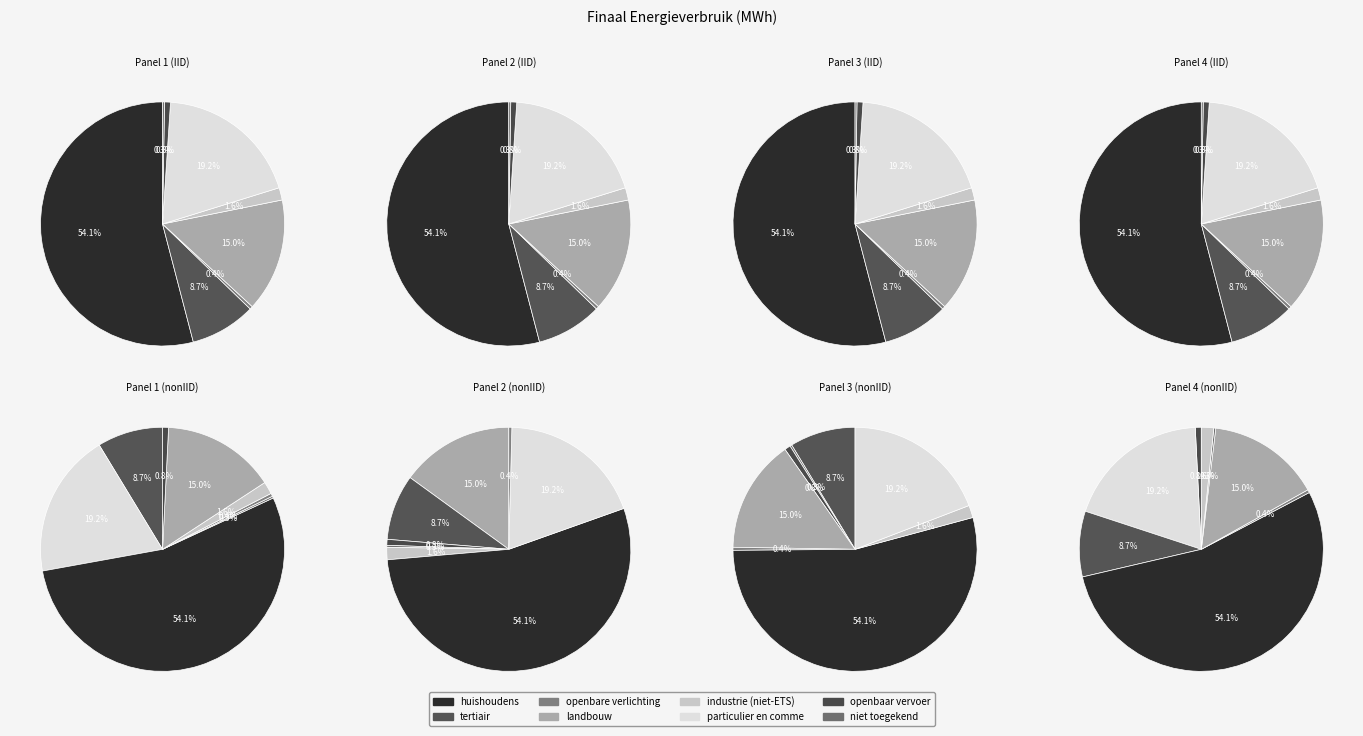

Which category accounts for the majority?

huishoudens